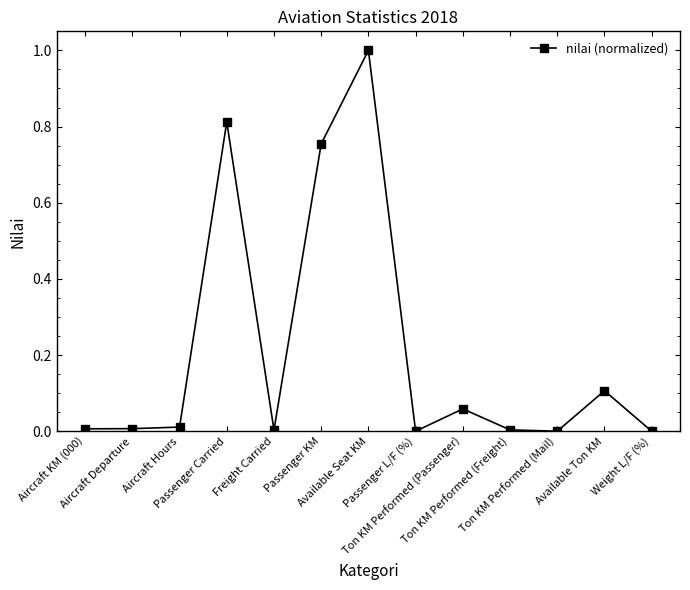

Is it true that the value at Ton KM Performed (Freight) is 0.0?

True